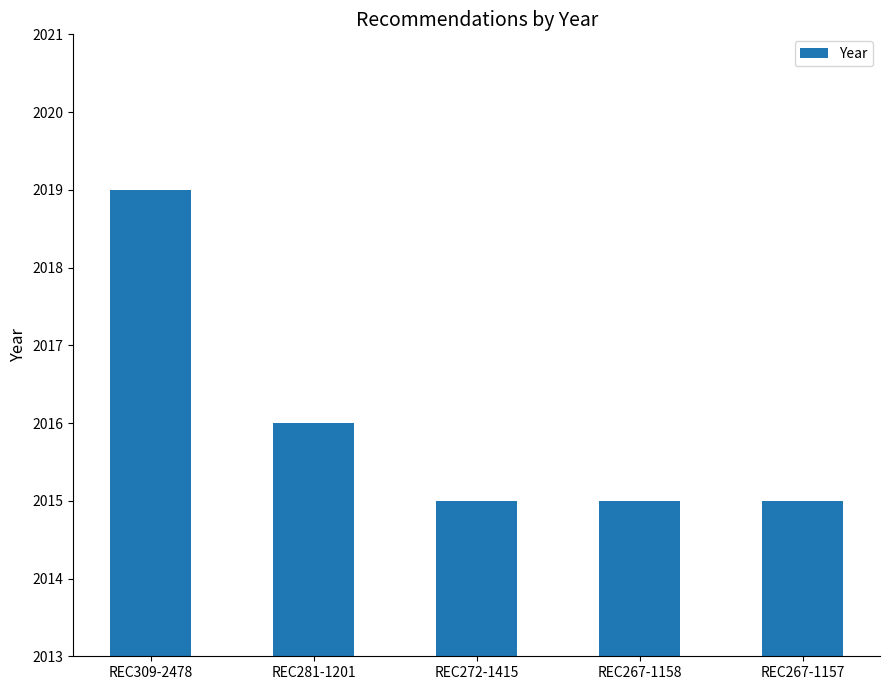

What is the label of the 3rd bar from the left?

REC272-1415